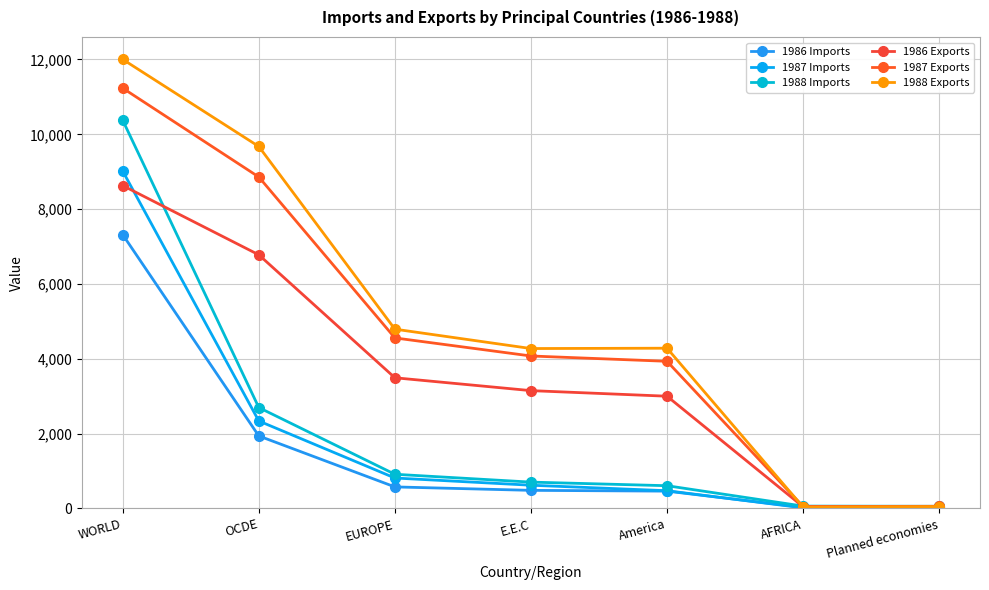

The 1986 Imports series shows 731 at OCDE. True or false?

False